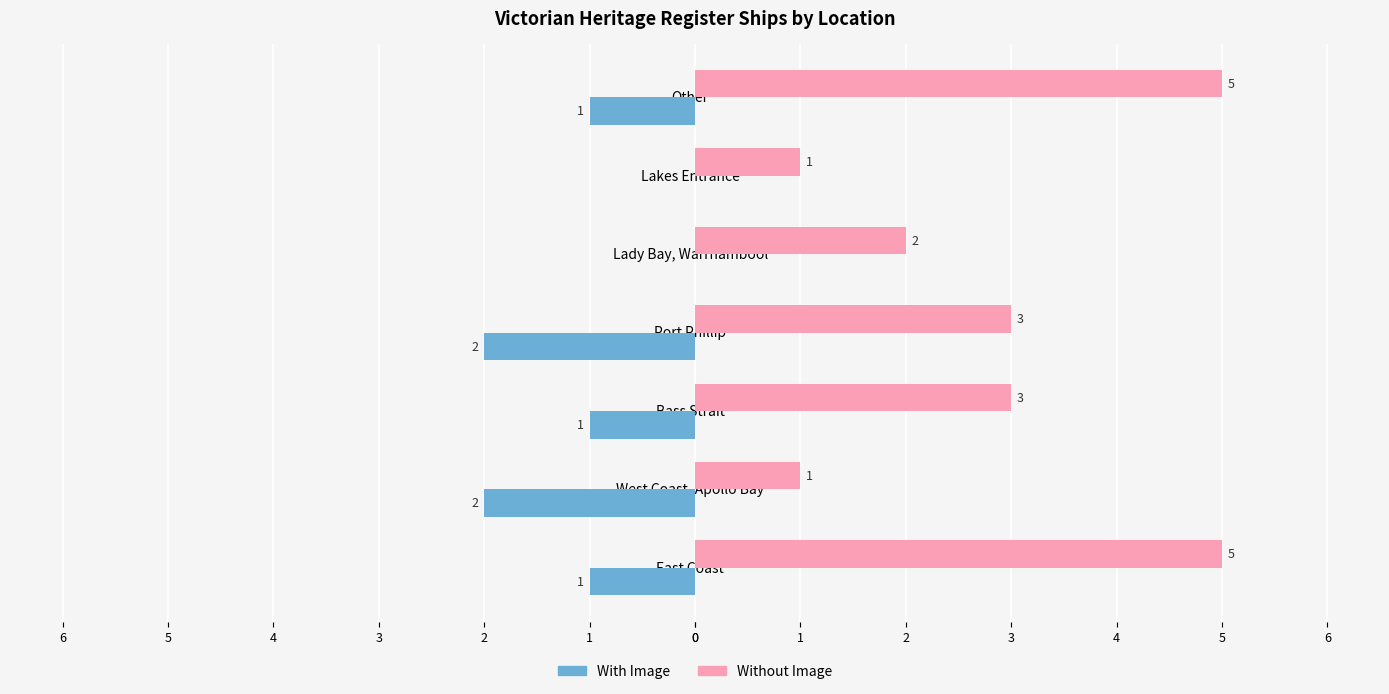

What is the difference between the maximum and second lowest values in the With Image series?

2